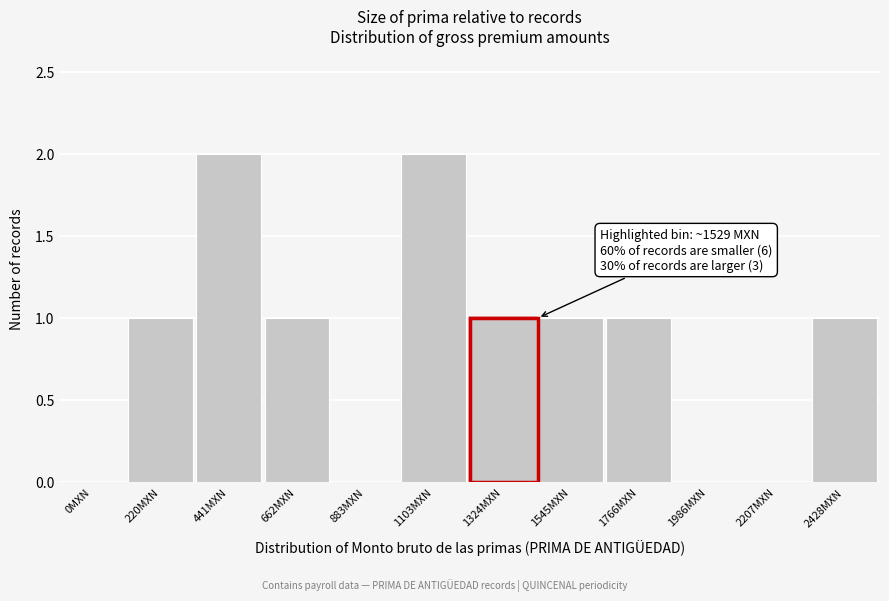

Reading left to right, transcribe all the data shown in this chart.

0MXN=0	220MXN=1	441MXN=2	662MXN=1	883MXN=0	1103MXN=2	1324MXN=1	1545MXN=1	1766MXN=1	1986MXN=0	2207MXN=0	2428MXN=1